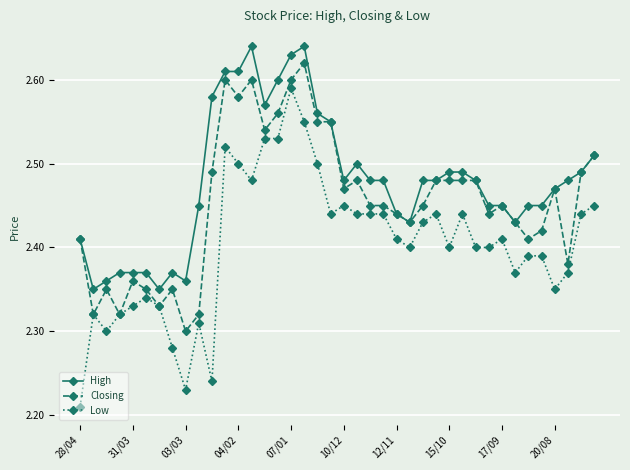

True or false: Low and High cross at least once.

False